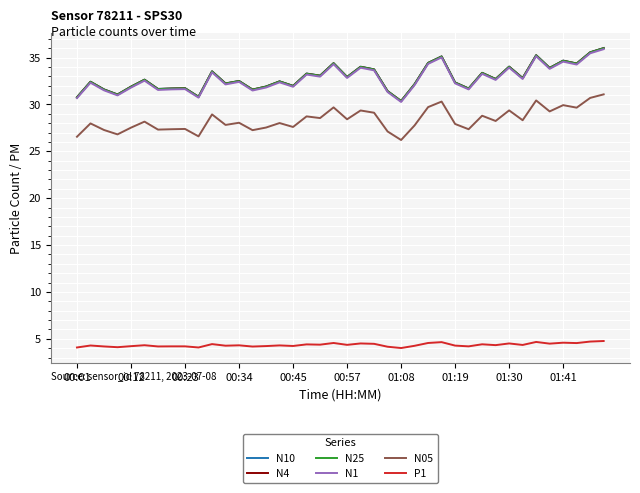

At how many categories does at least one series exceed 9?

40